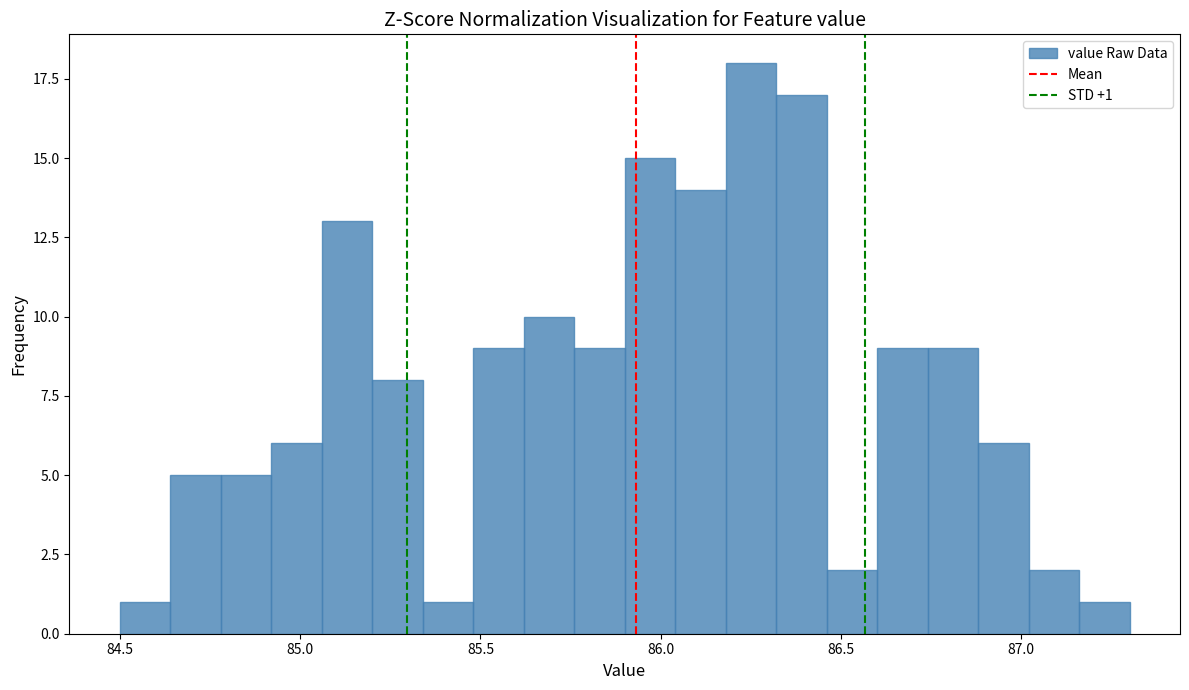

Around what value on the x-axis is the tallest bar? Give the approximate position of its centre, as read against the axis.

86.25